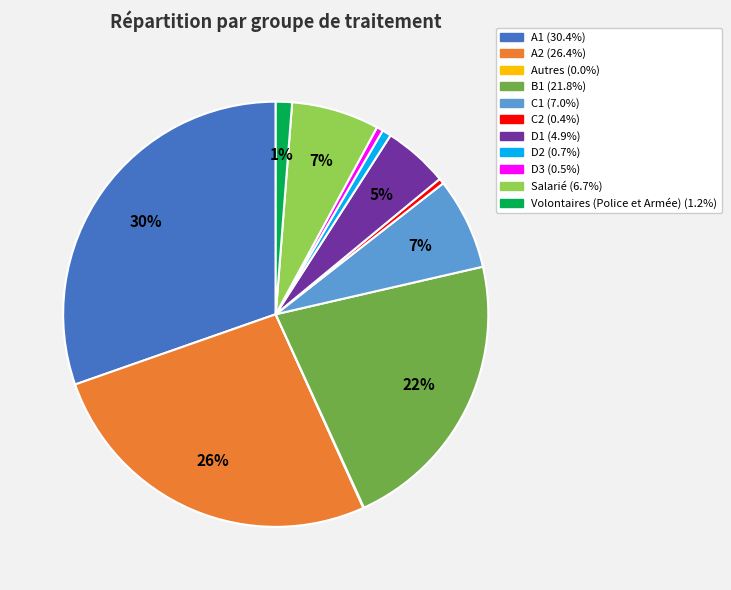

To the nearest percent, what percentage of the pie is D2?

1%